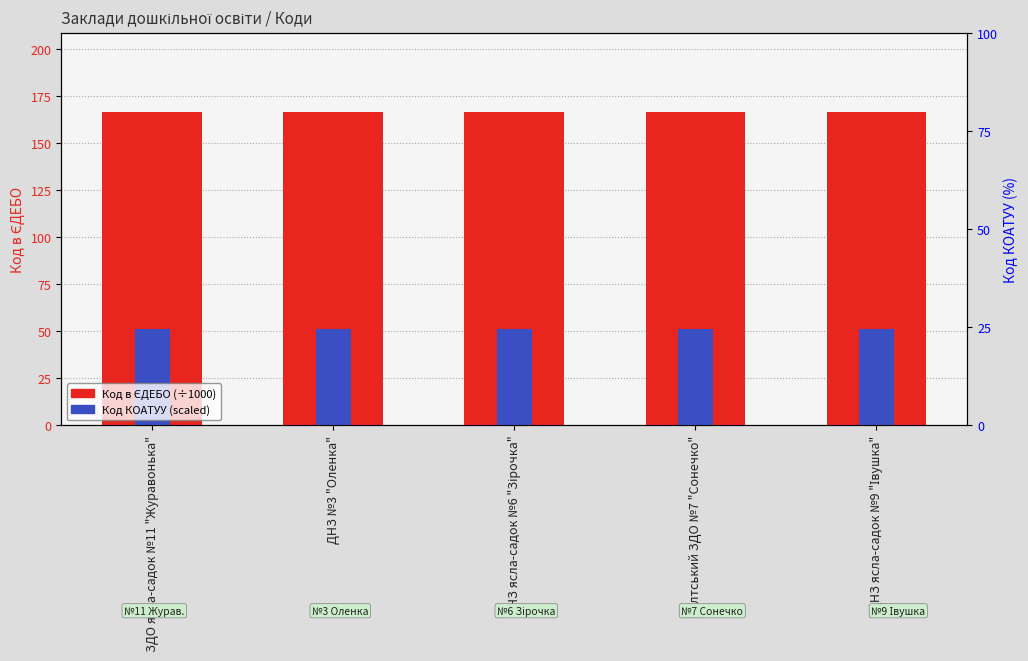

How many groups of bars are there?

5